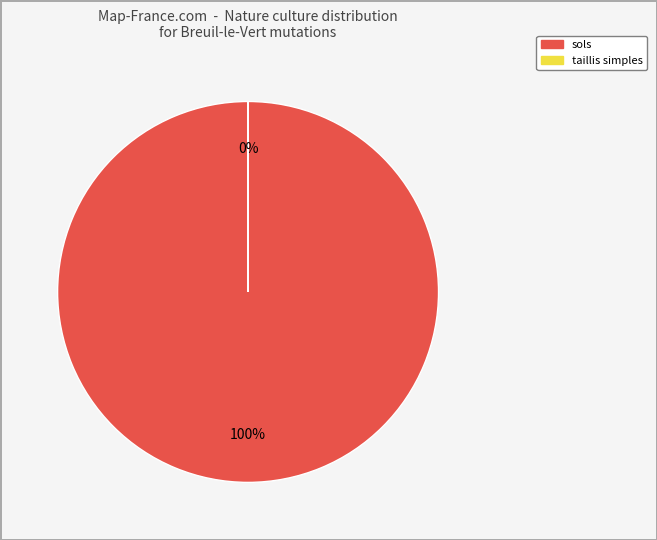

To the nearest percent, what is the average slice percentage?

50%